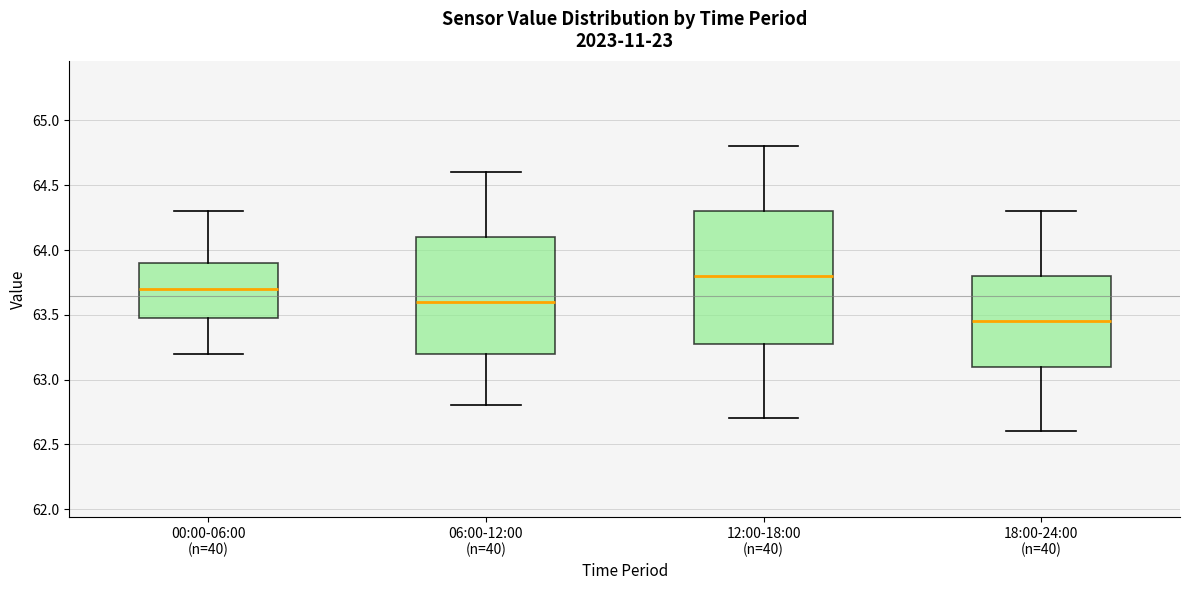

Which box has the highest median line?

12:00-18:00 (n=40)